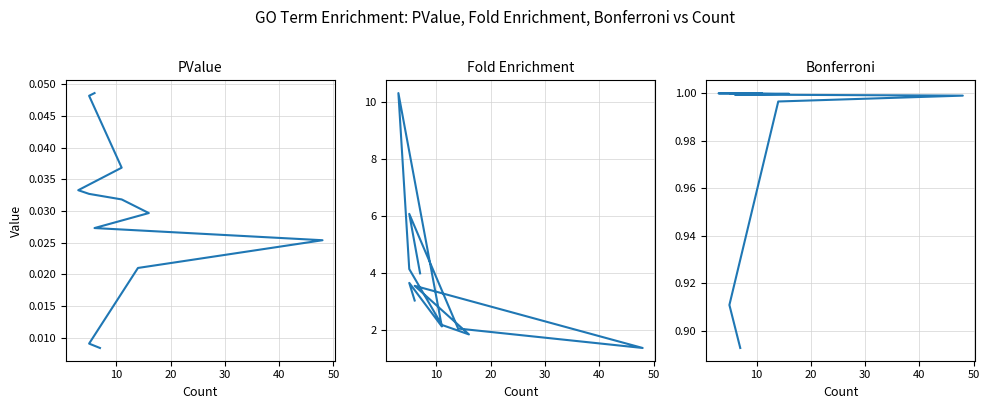

How many data points in Fold Enrichment are less than 3?

5